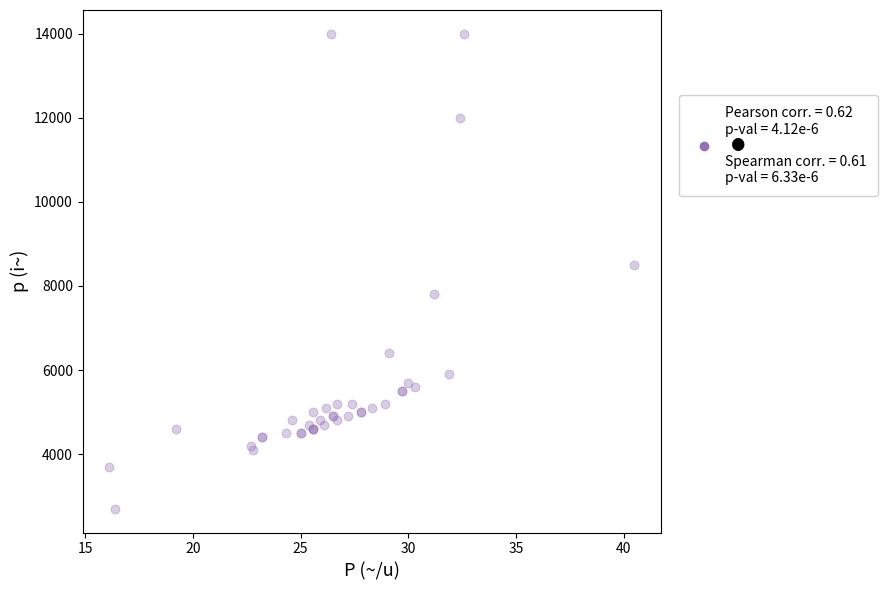

What Y value in the scatter plot is closest to 8350?

8500